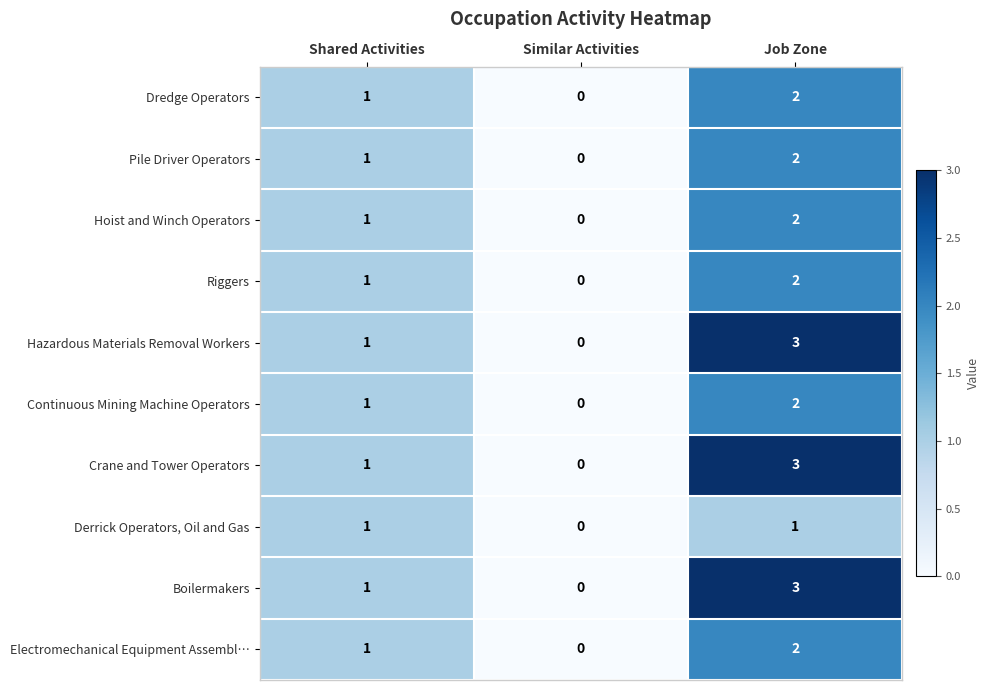

True or false: Derrick Operators, Oil and Gas has a value of 1 at Job Zone.

True